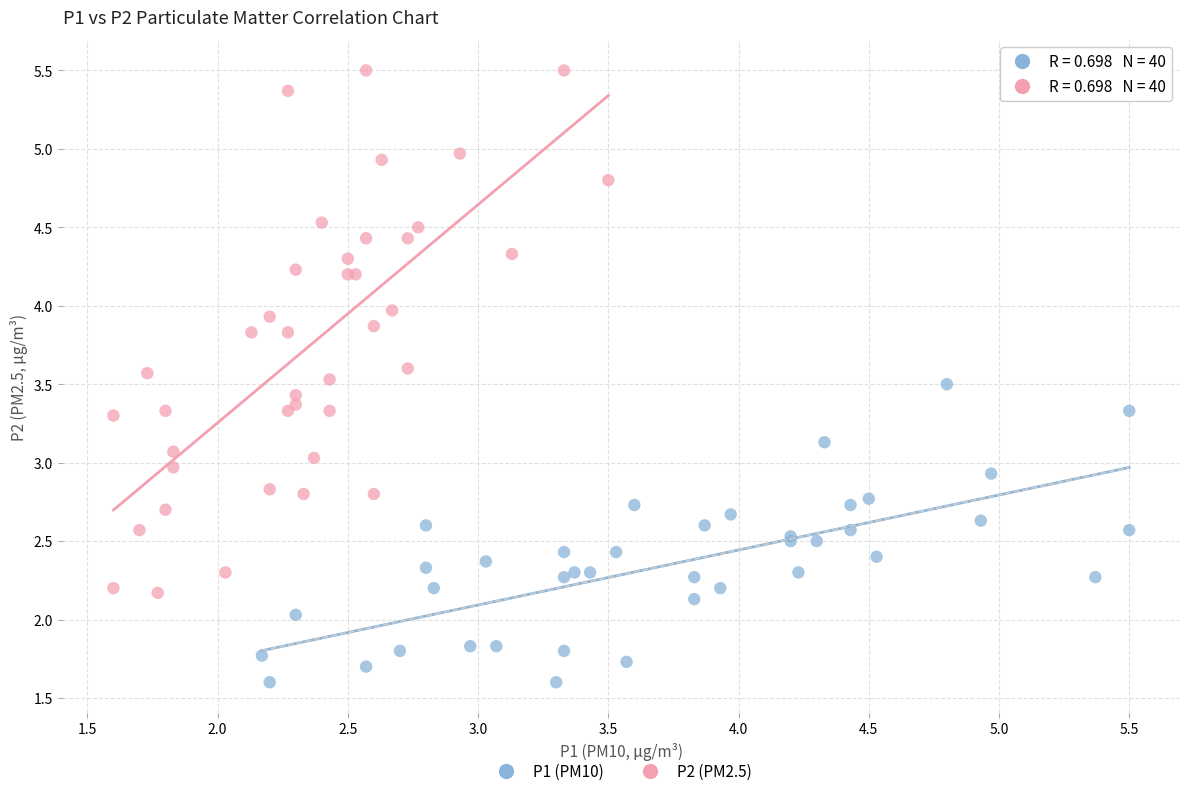

Which series has the widest spread of Y values?

P2 (PM2.5)